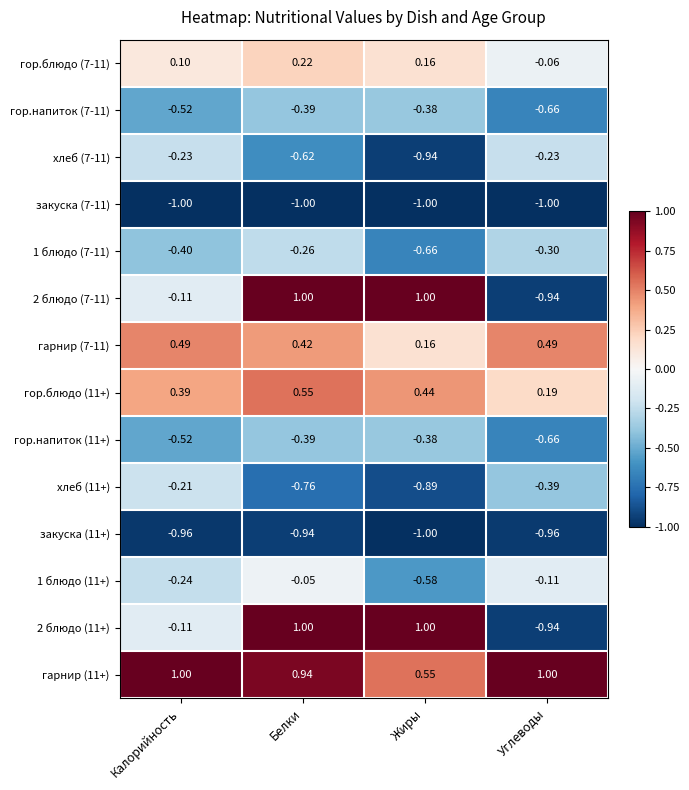

At which label does 1 блюдо (11+) reach its peak?

Белки